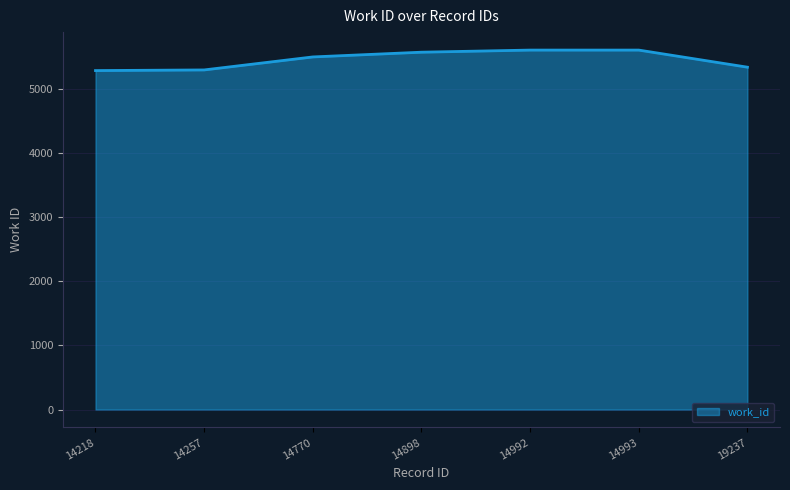

Which has a higher value, 14898 or 14257?

14898